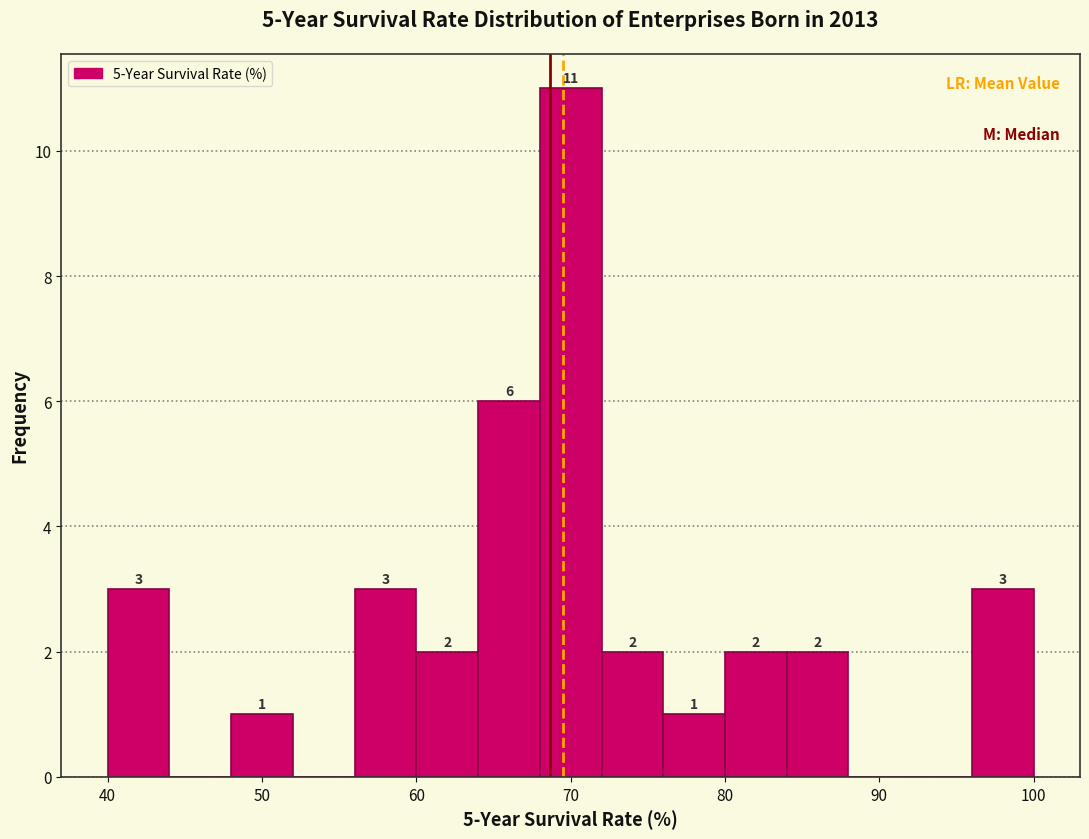

Over which range of the x-axis is the bar tallest?

68 to 72